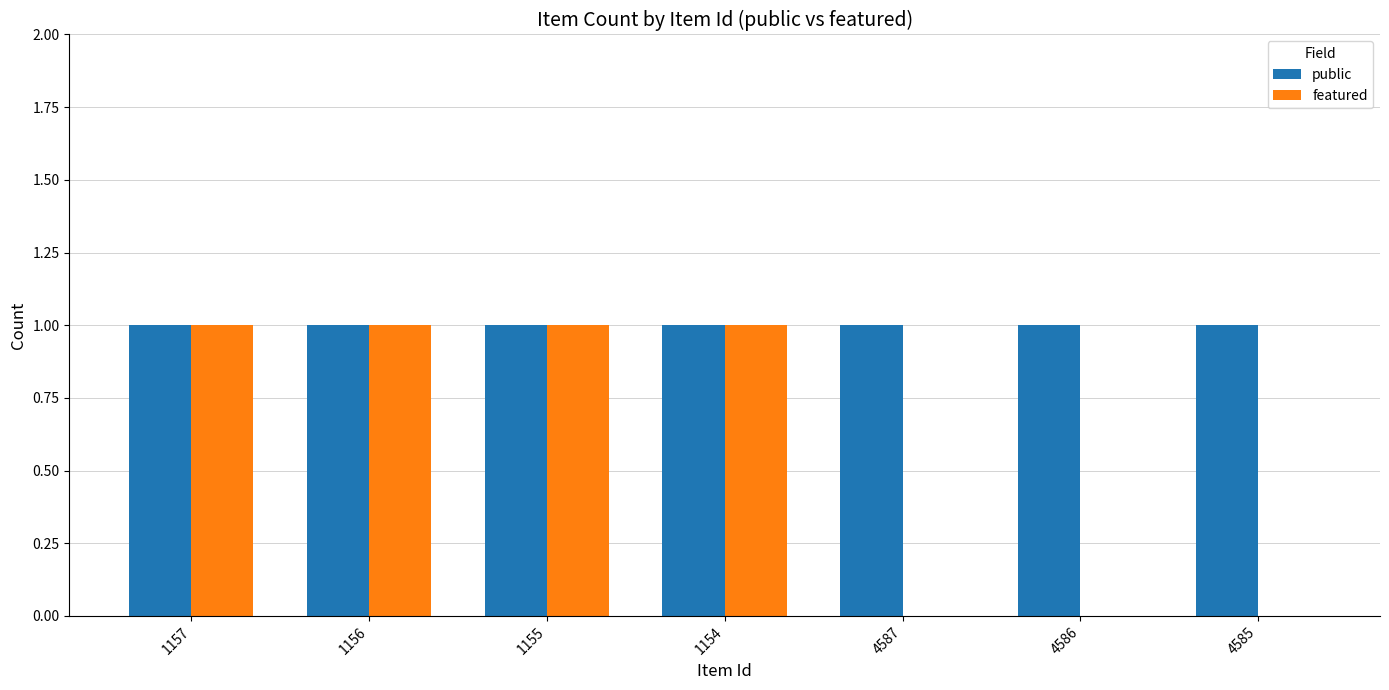

What is the sum of all public values?

7